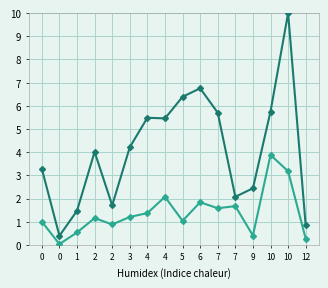

Reading left to right, extract all data points from this chart.

dem: 0=3.3	0=0.4	1=1.5	2=4.0	2=1.7	3=4.2	4=5.5	4=5.5	5=6.4	6=6.8	7=5.7	7=2.1	9=2.4	10=5.8	10=10.0	12=0.8
rep: 0=1.0	0=0.0	1=0.5	2=1.2	2=0.9	3=1.2	4=1.4	4=2.1	5=1.0	6=1.8	7=1.6	7=1.7	9=0.4	10=3.9	10=3.2	12=0.3